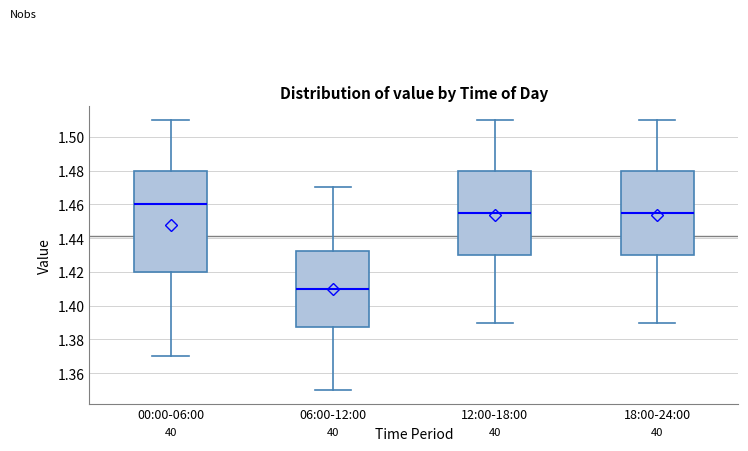

Comparing the boxes themselves (not the whiskers), which one is the tallest?

00:00-06:00